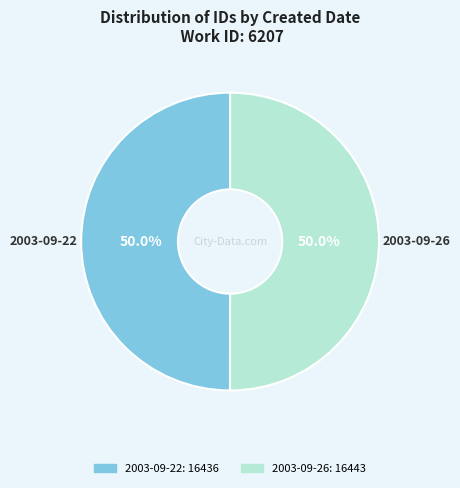

Is it true that 2003-09-22 is 50% of the pie?

True